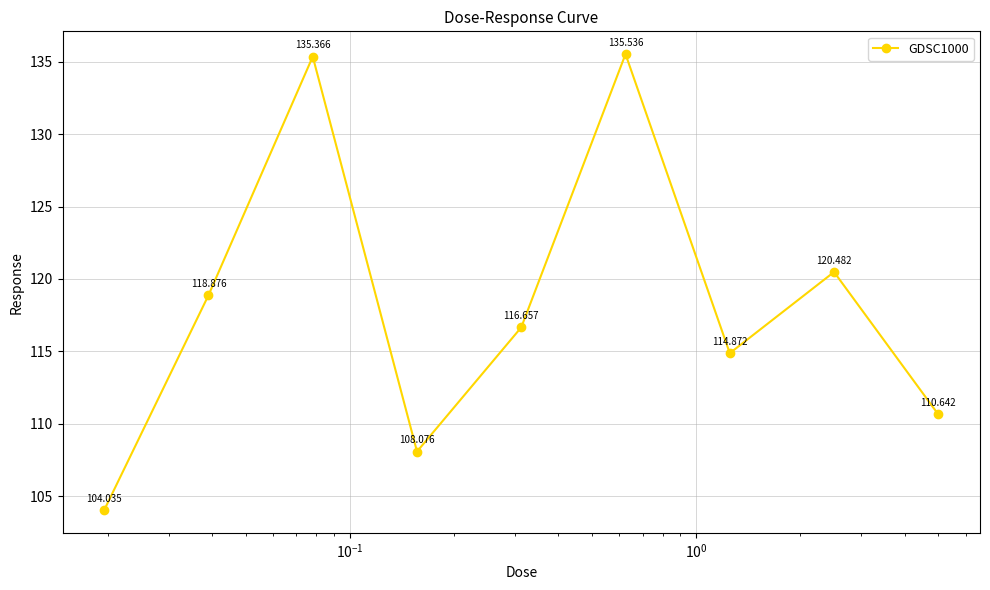

Reading left to right, transcribe all the data shown in this chart.

104.0	118.9	135.4	108.1	116.7	135.5	114.9	120.5	110.6